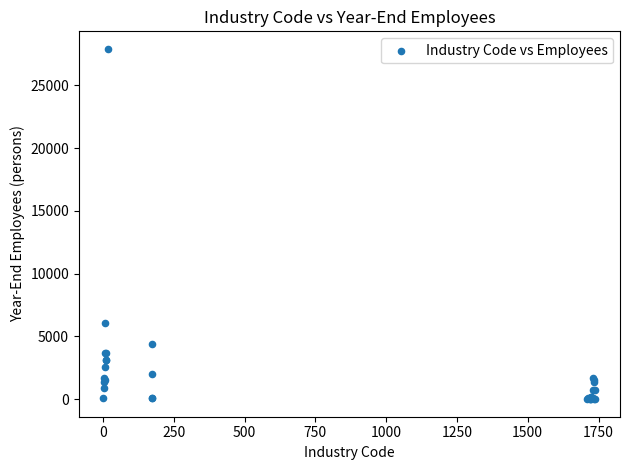

What Y value in the scatter plot is closest to 13947?

6078